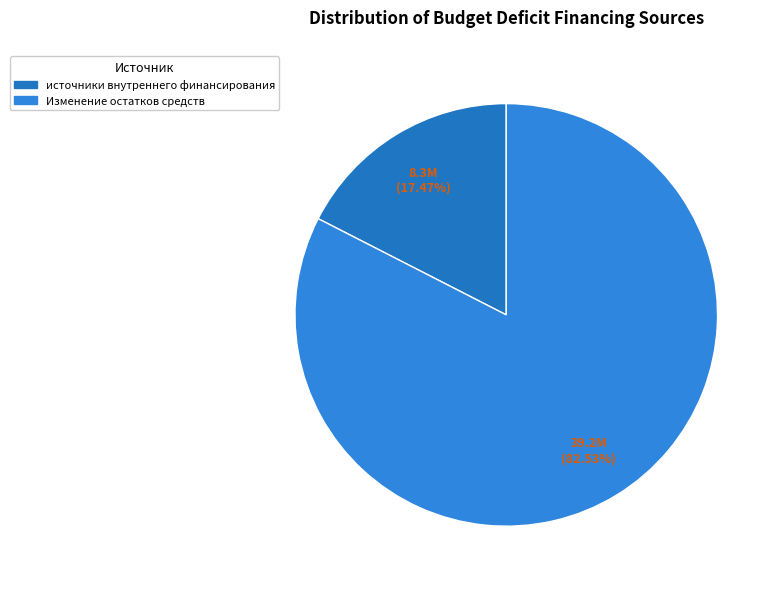

Combined, do Изменение остатков средств and источники внутреннего финансирования account for over 50%?

Yes